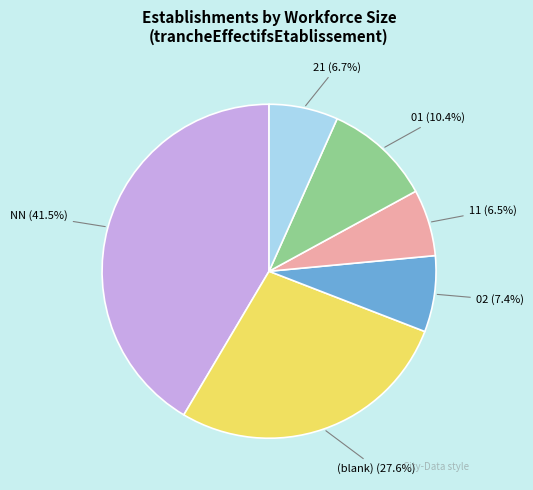

Is there any slice that represents more than half of the pie?

No